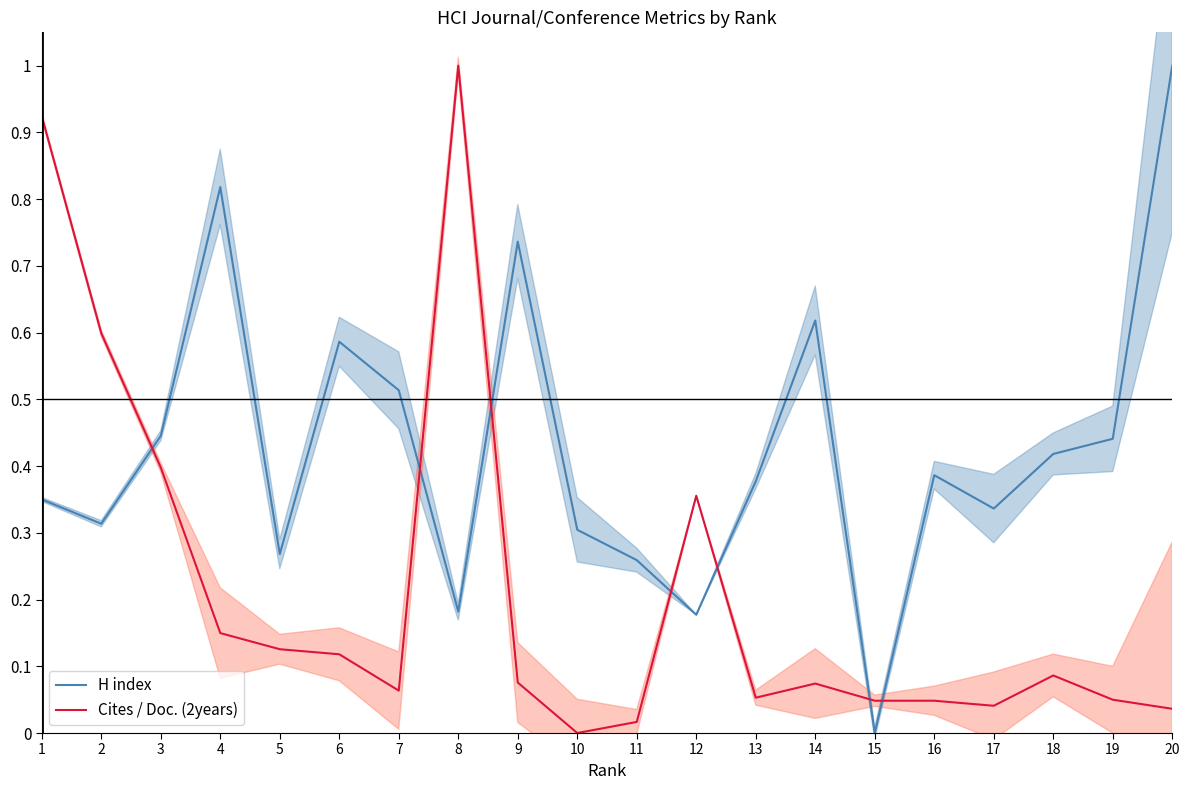

How many intersections are there between Cites / Doc. (2years) and H index?

7